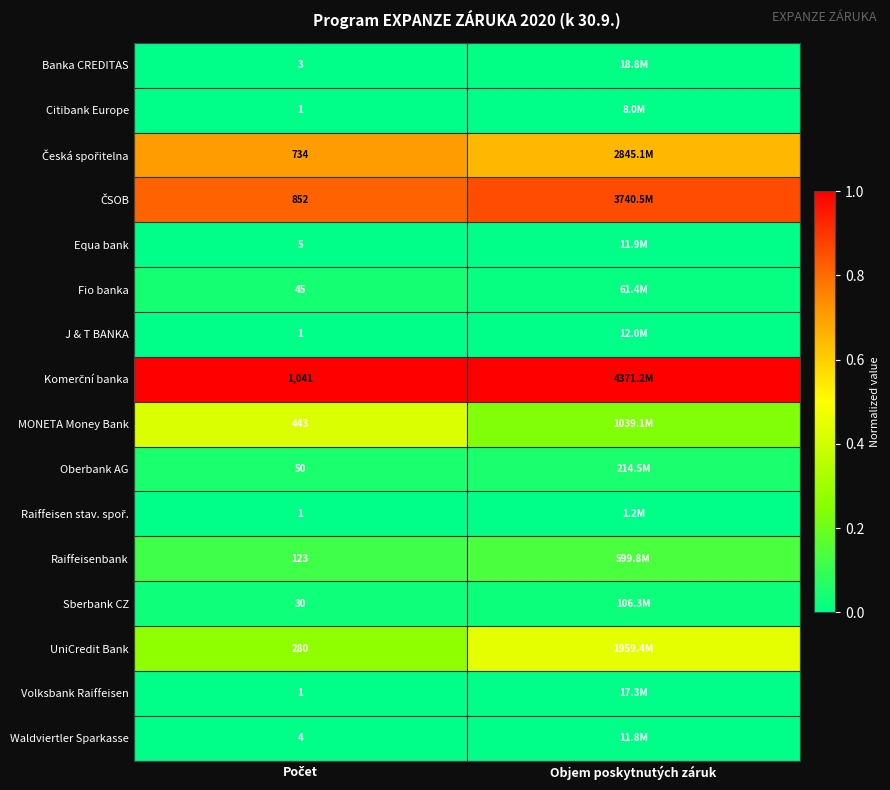

At which category does the chart reach its minimum across all series?

Počet